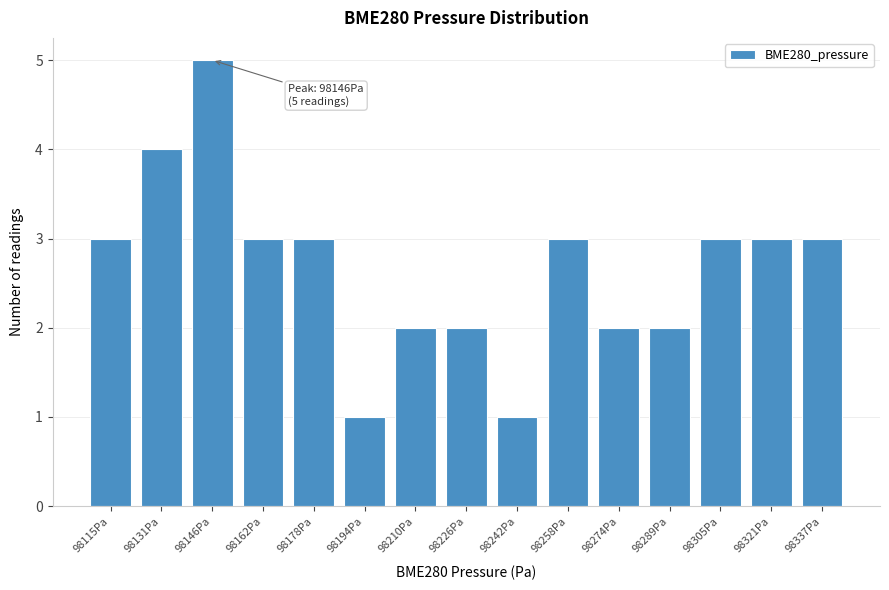

Reading left to right, extract all data points from this chart.

3	4	5	3	3	1	2	2	1	3	2	2	3	3	3